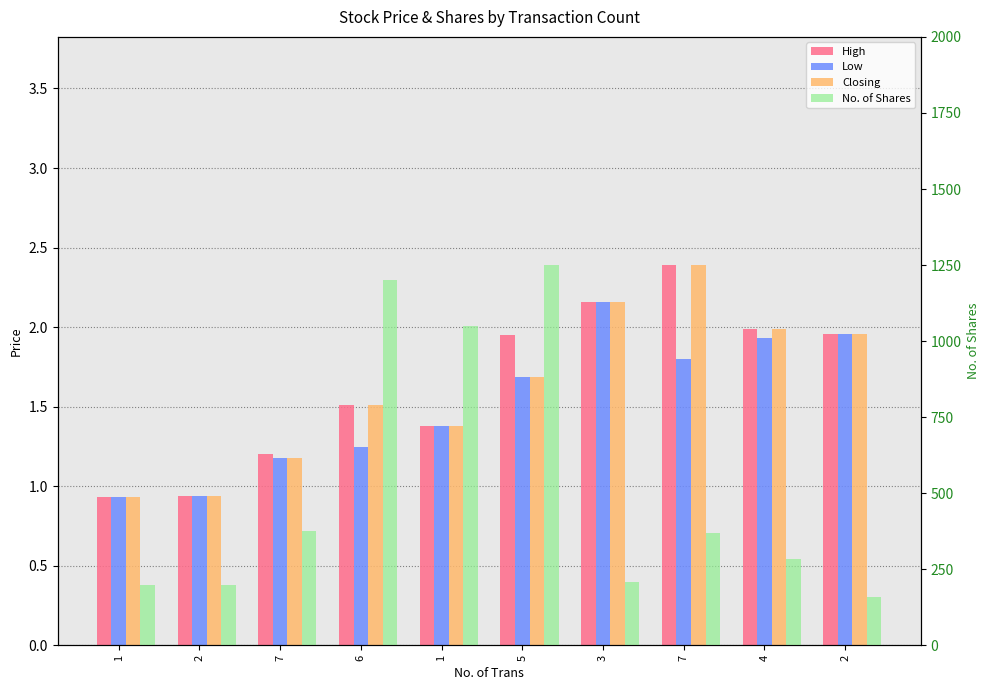

The No. of Shares series shows 327.8 at 1. True or false?

False